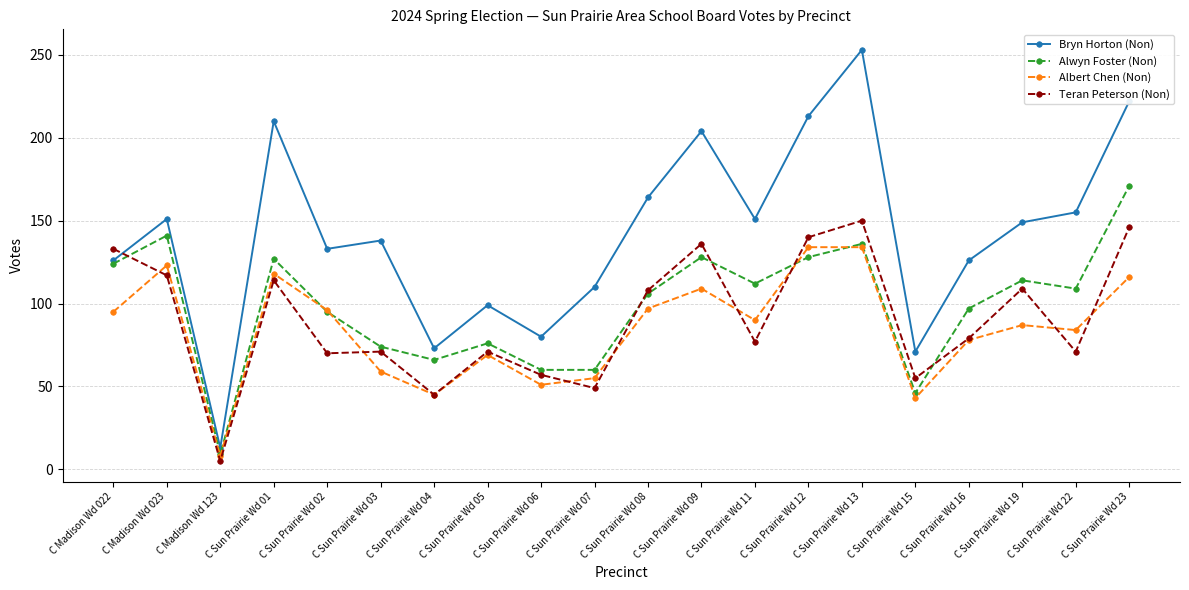

What is the difference between the highest and lowest values at C Sun Prairie Wd 16?

48